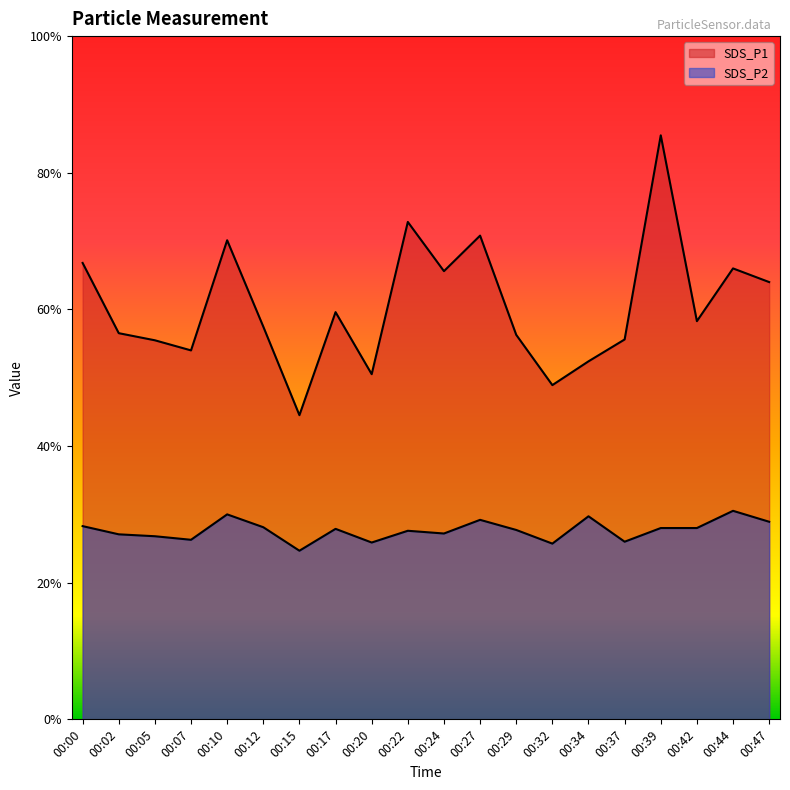

Where is the first local minimum for SDS_P1?

00:07